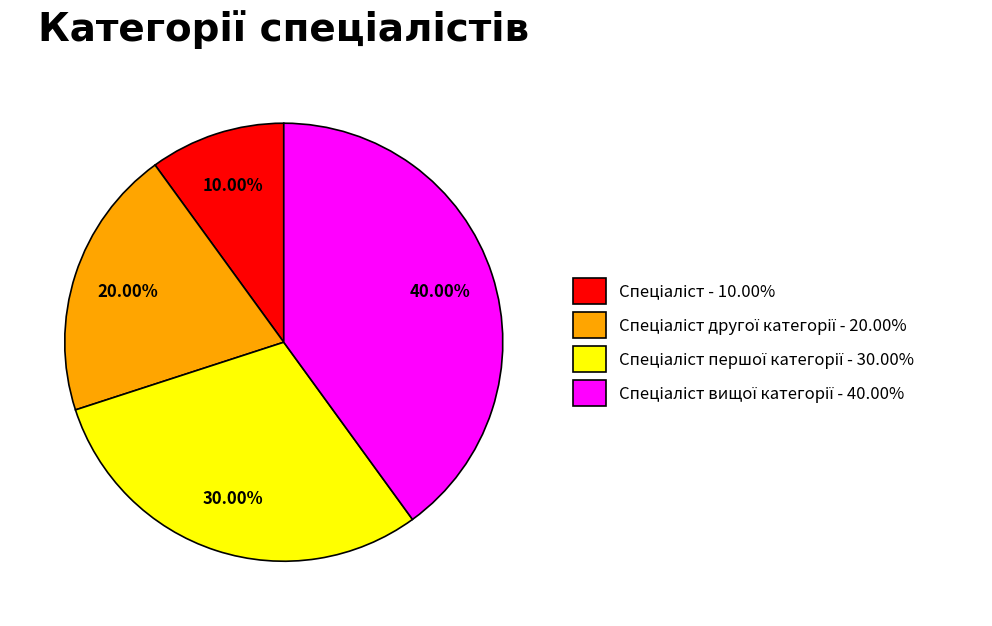

To the nearest percent, what is the average slice percentage?

25%